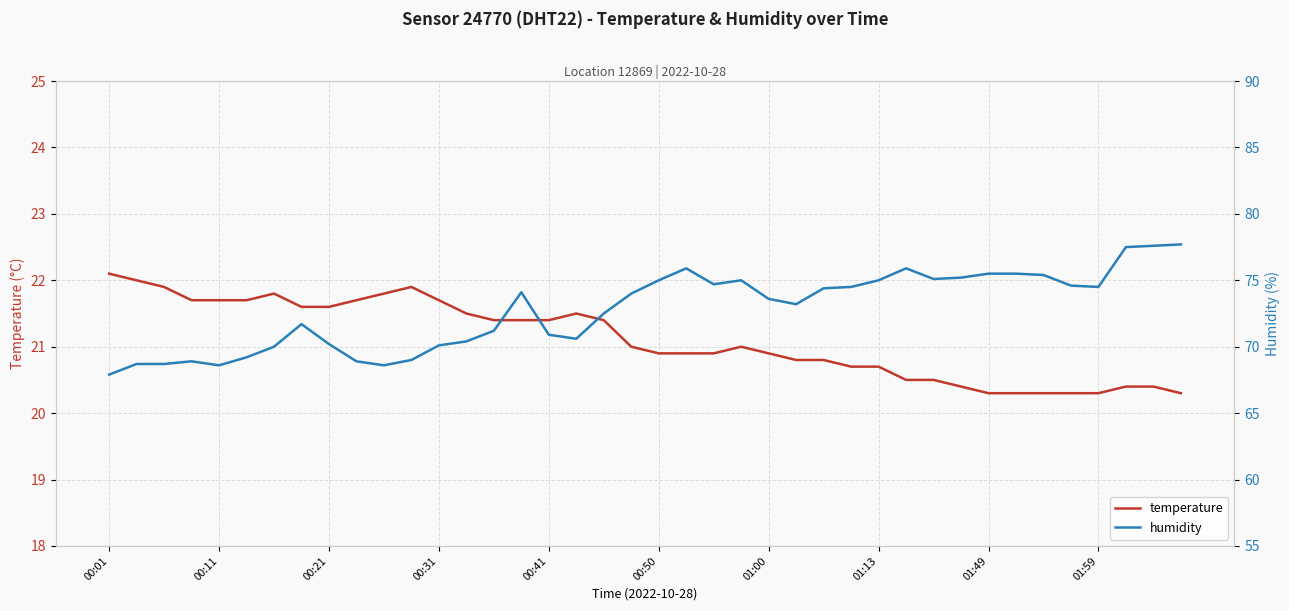

Rank the series by their average value, from highest to lowest.

humidity, temperature